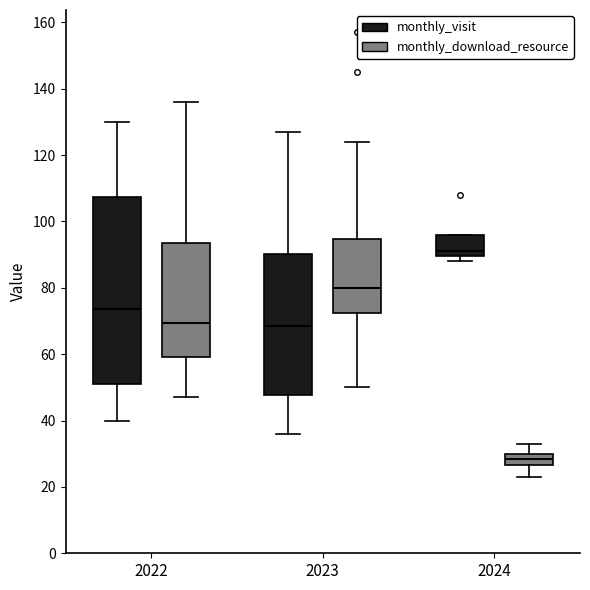

Comparing the boxes themselves (not the whiskers), which one is the tallest?

2022 (monthly_visit)